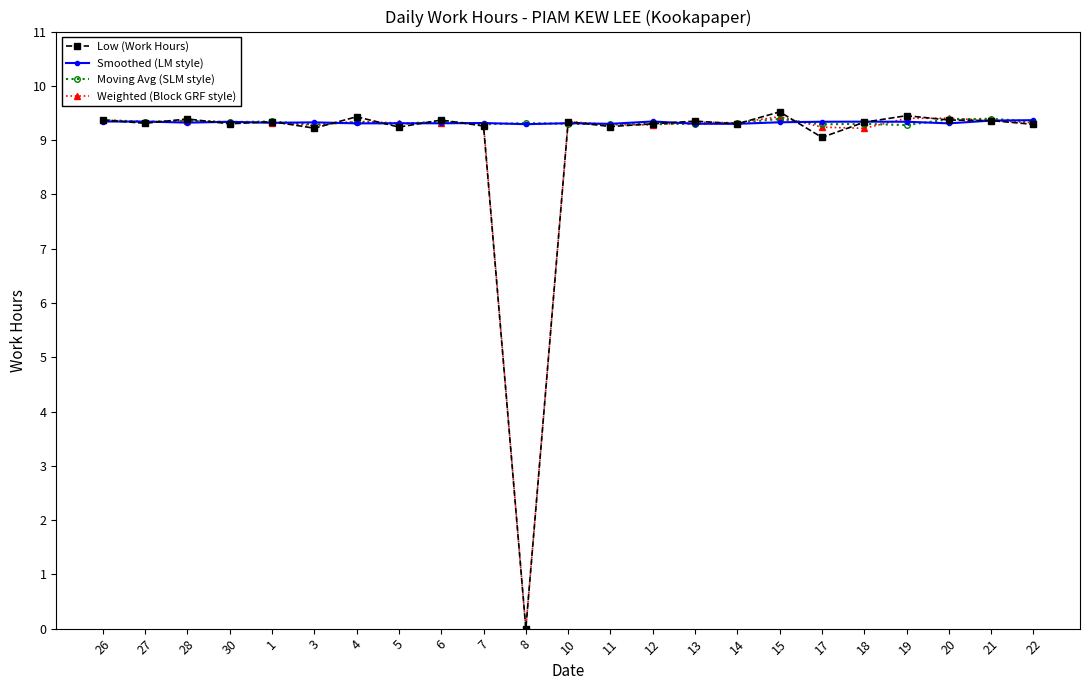

What is the maximum value shown in the chart?

9.5